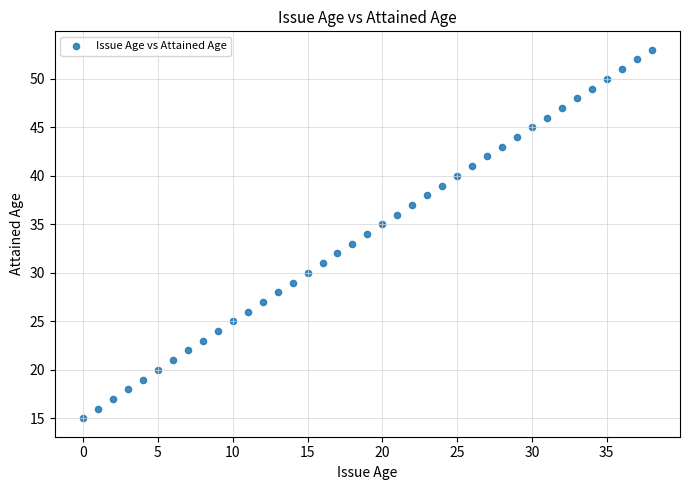

What is the range of Y values (max minus min)?

38